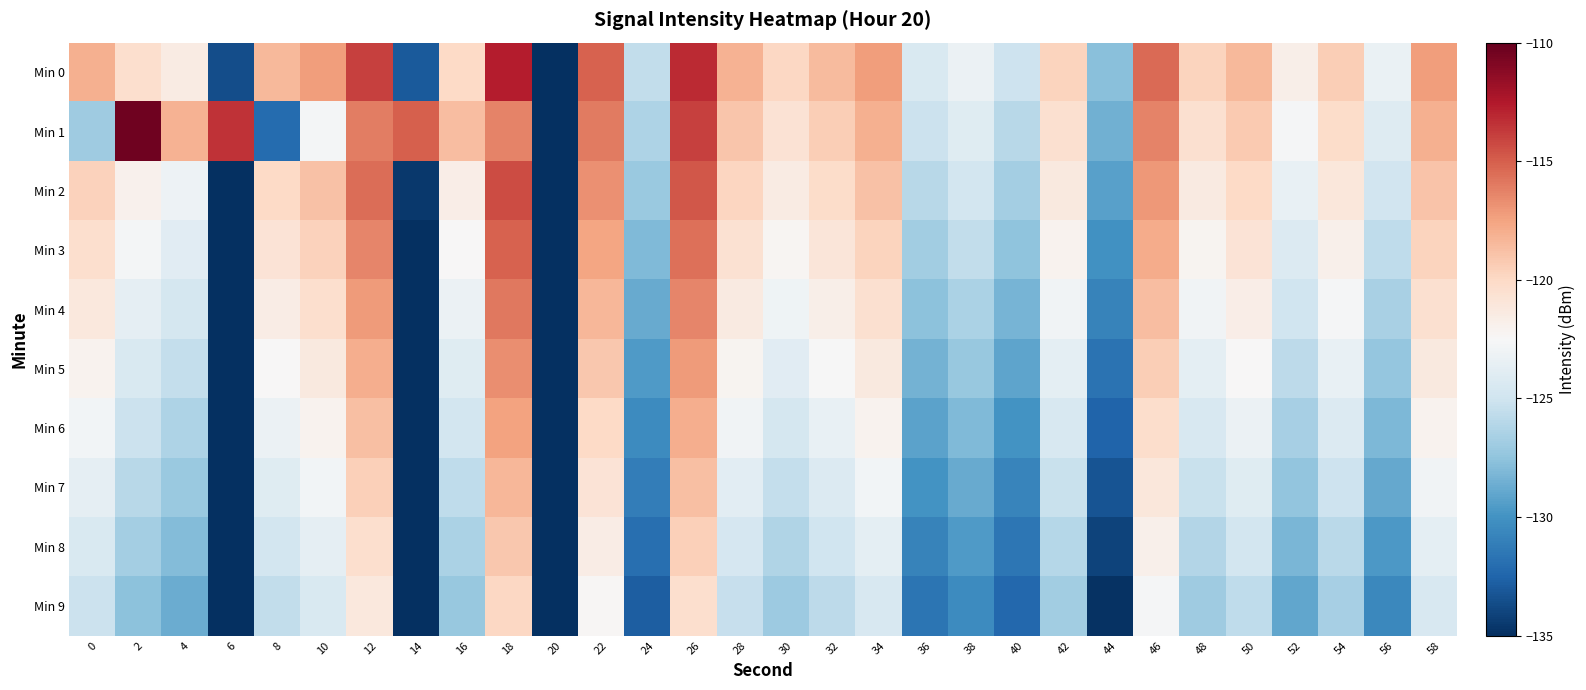

Which label corresponds to the largest value in the chart?

2